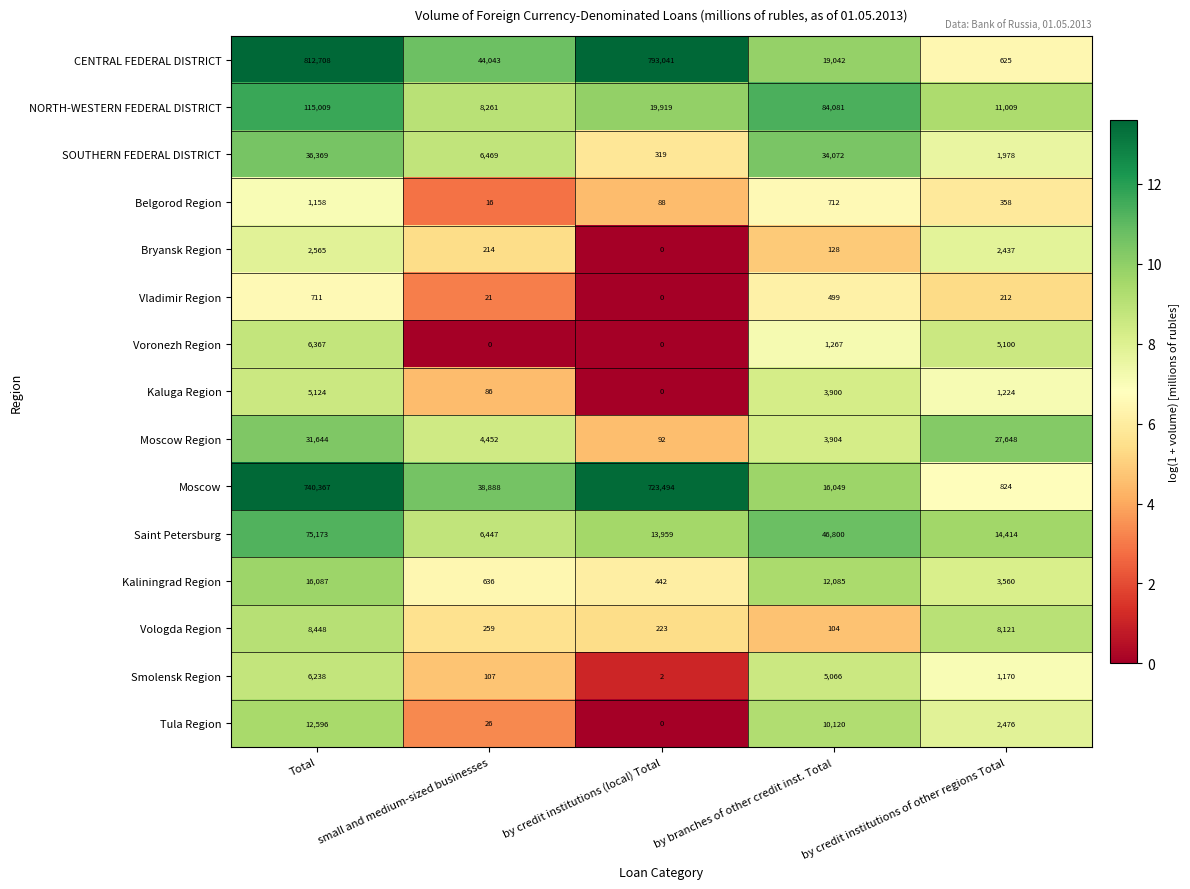

What is the lowest value of the Belgorod Region series?

16